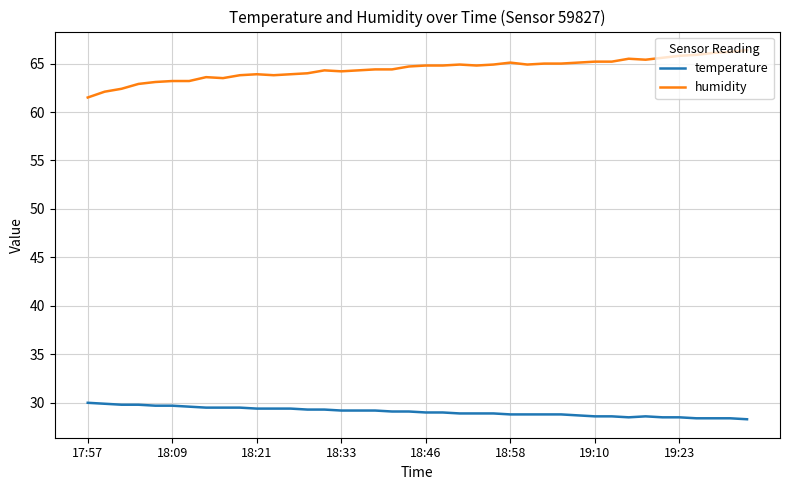

List the series in order of their overall mean, lowest first.

temperature, humidity